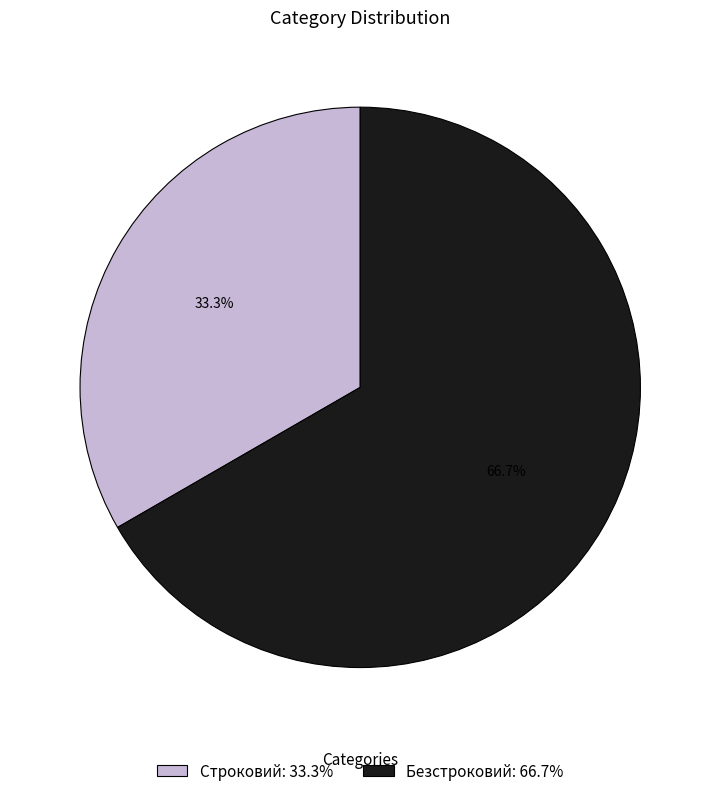

What percentage is the Строковий slice, to the nearest percent?

33%